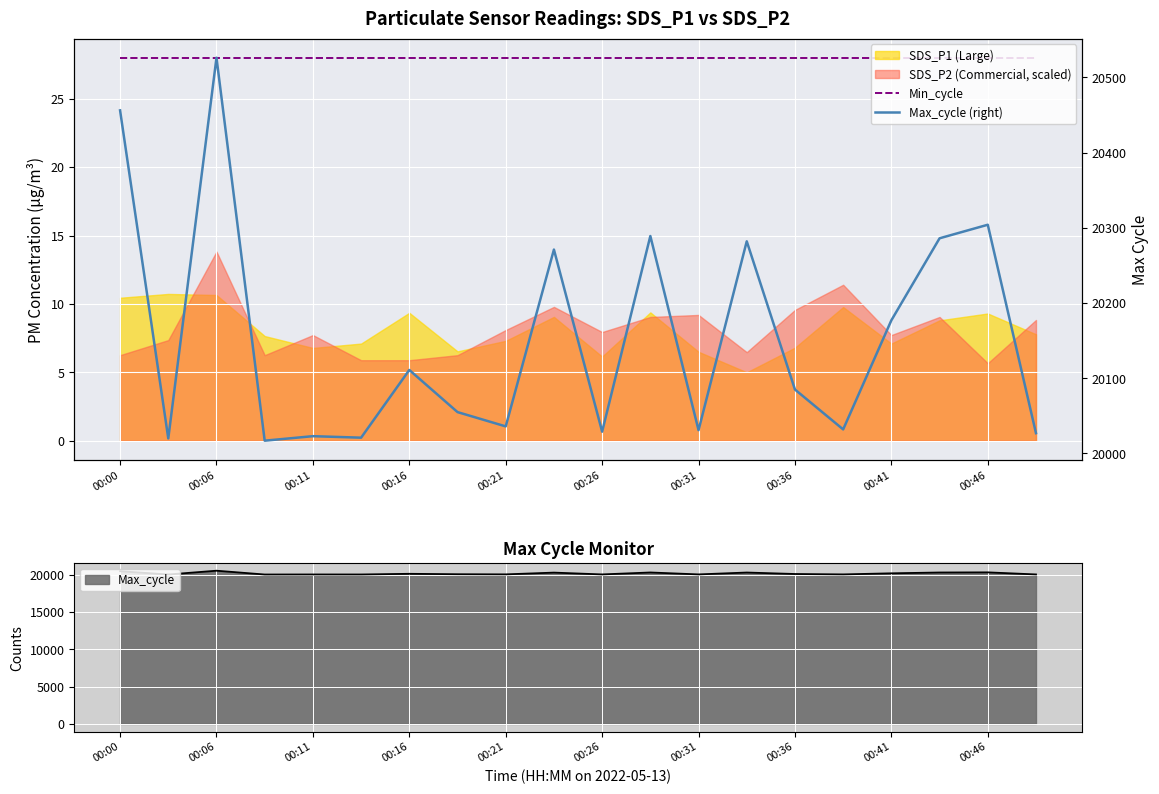

The Max_cycle (right) series shows 26208 at 19. True or false?

False